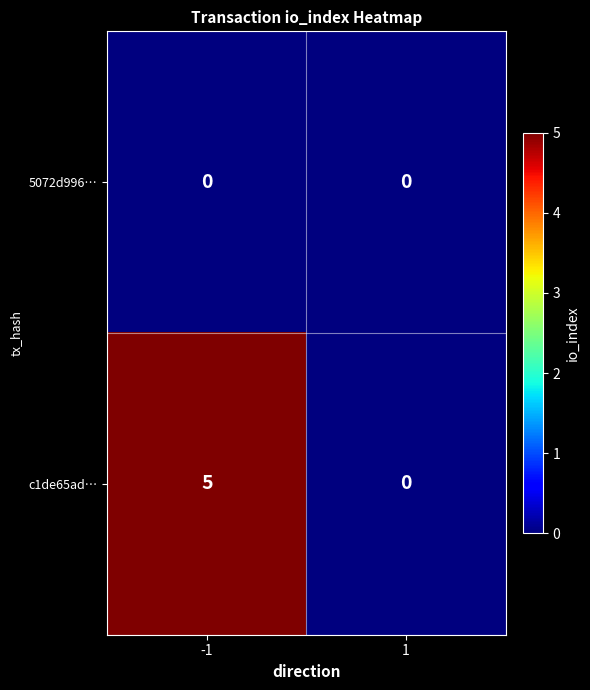

Reading left to right, extract all data points from this chart.

5072d996…: -1=0	1=0
c1de65ad…: -1=5	1=0